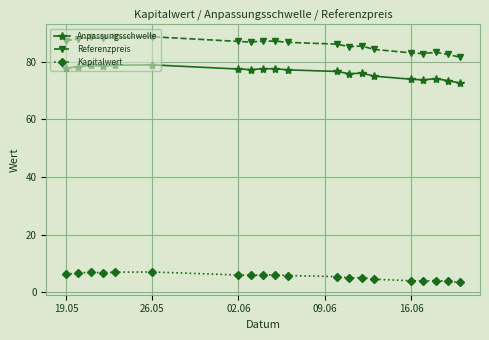

What is the sum of all Kapitalwert values?

110.3